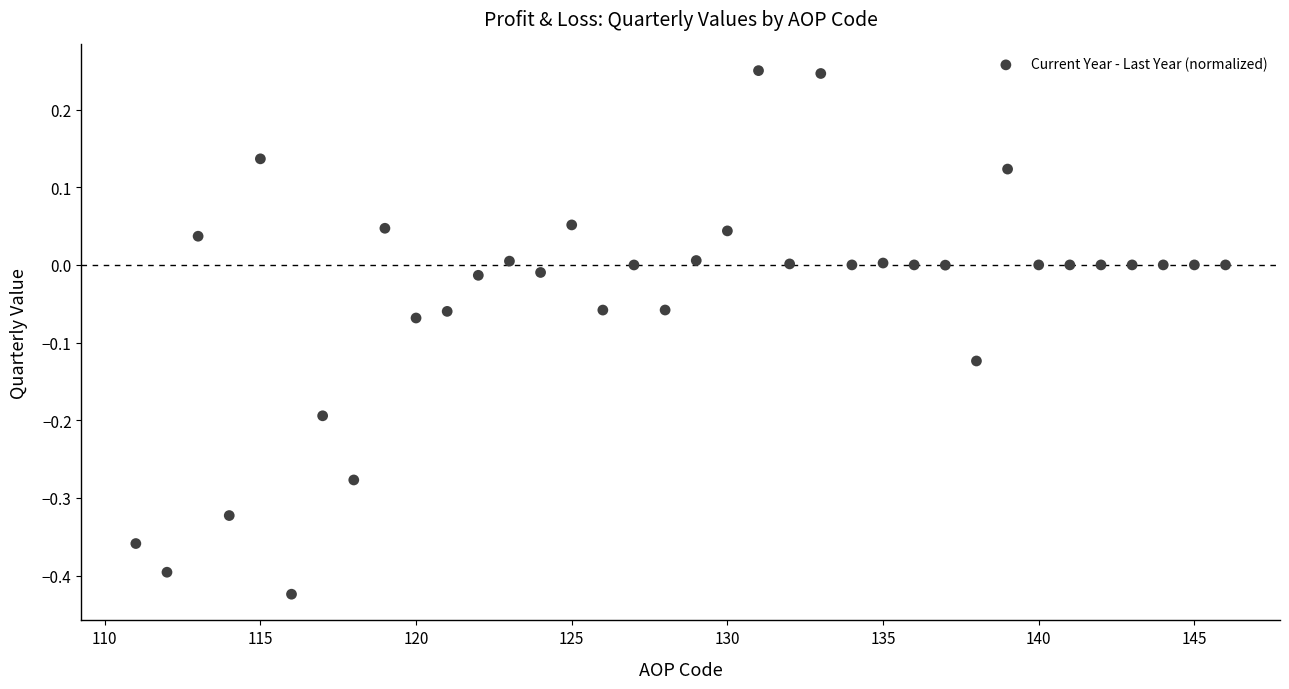

What is the range of X values (max minus min)?

35.0